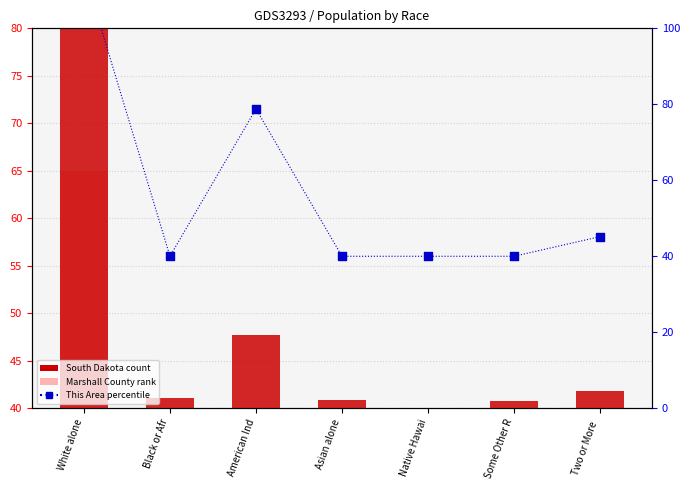

Which series contains the highest Y value?

South Dakota